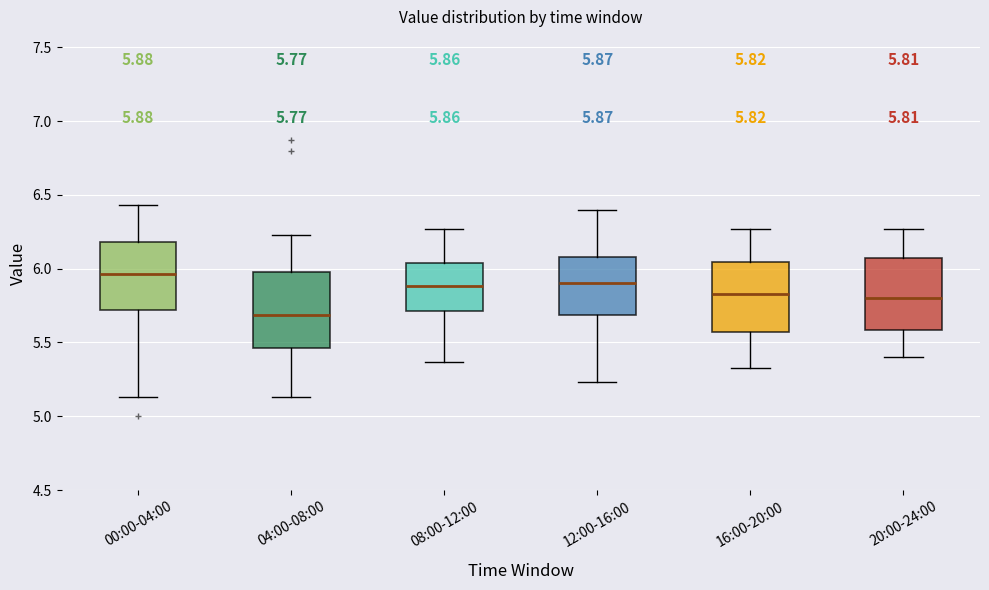

Which box has the highest median line?

00:00-04:00